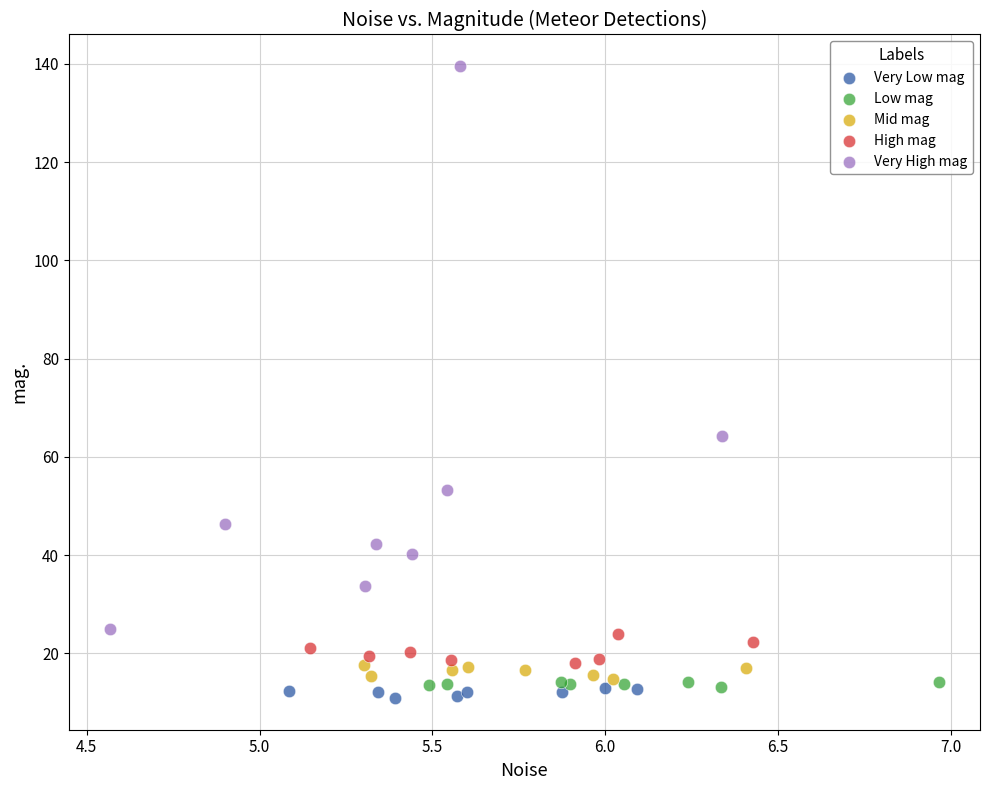

What are all the series names shown in the legend?

Very Low mag, Low mag, Mid mag, High mag, Very High mag